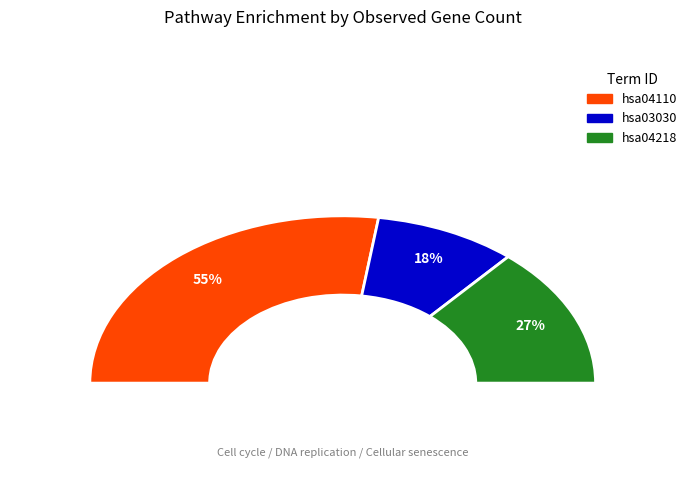

What percentage is the hsa04218 slice, to the nearest percent?

27%